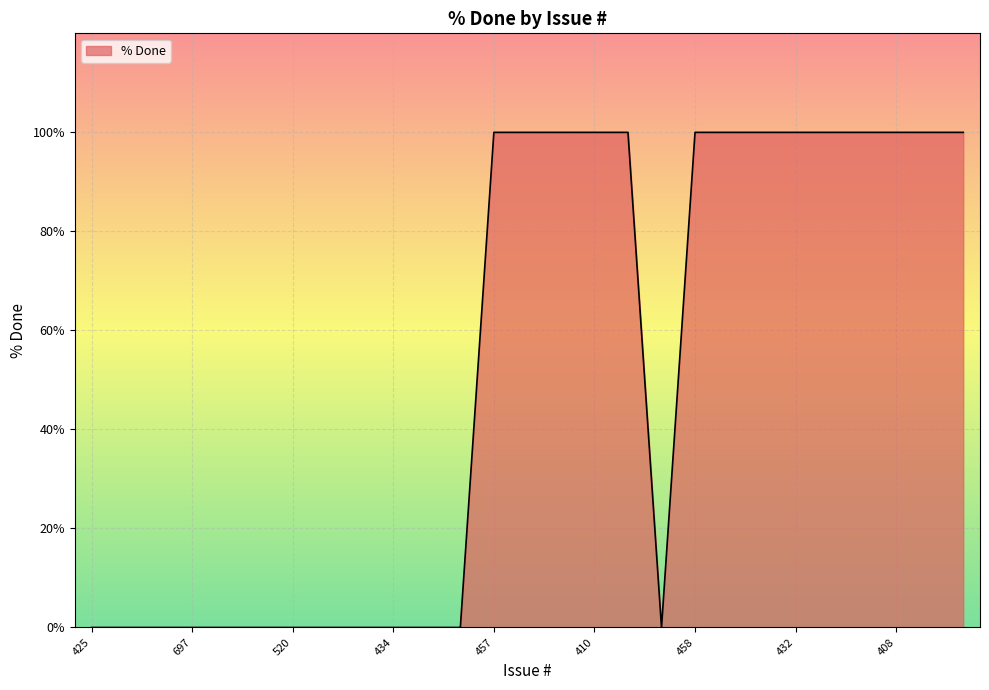

What is the difference between the maximum and minimum values?

100